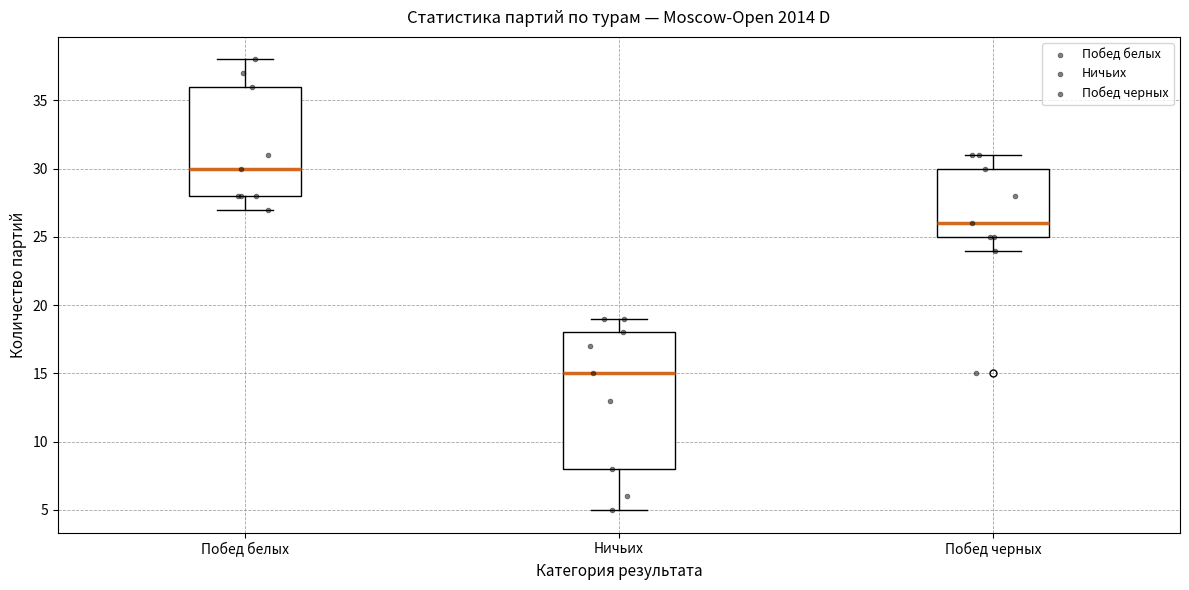

Which box is the tallest, from its lower edge to its upper edge?

Ничьих